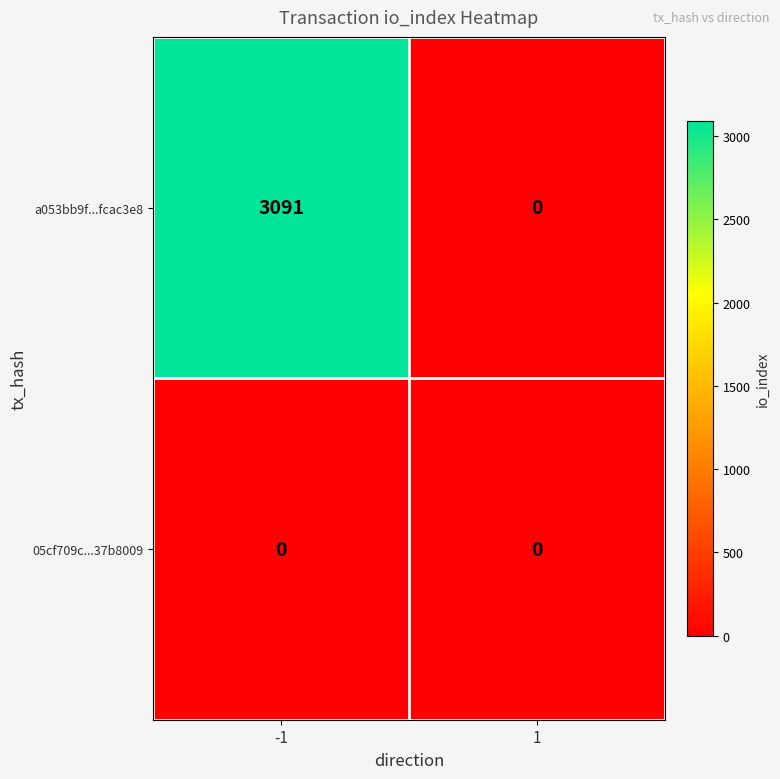

List the series in order of their peak value, lowest first.

05cf709c...37b8009, a053bb9f...fcac3e8